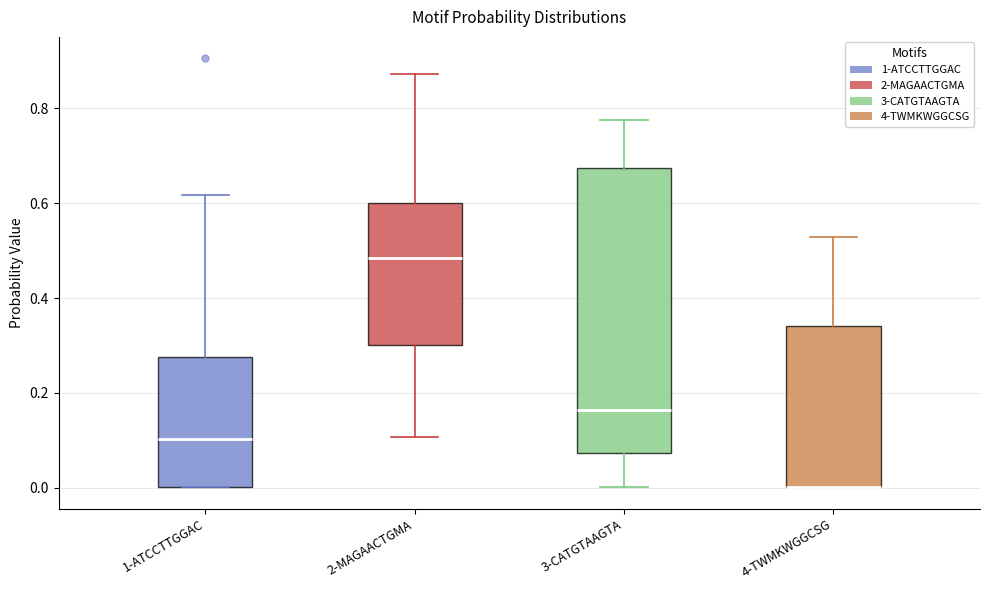

Which box is the tallest, from its lower edge to its upper edge?

3-CATGTAAGTA